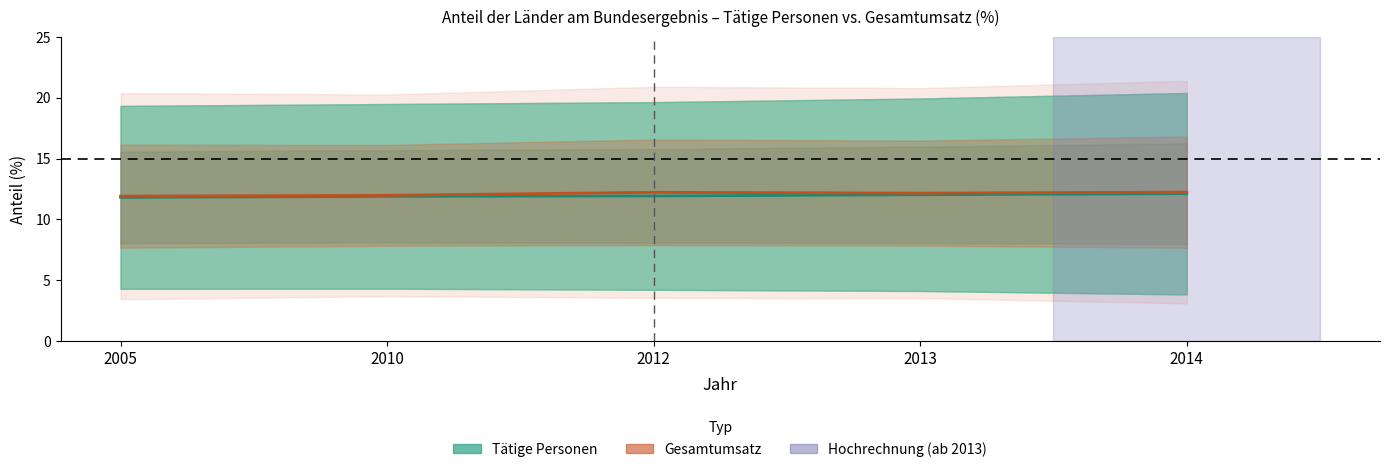

Which label corresponds to the largest value in the chart?

2014